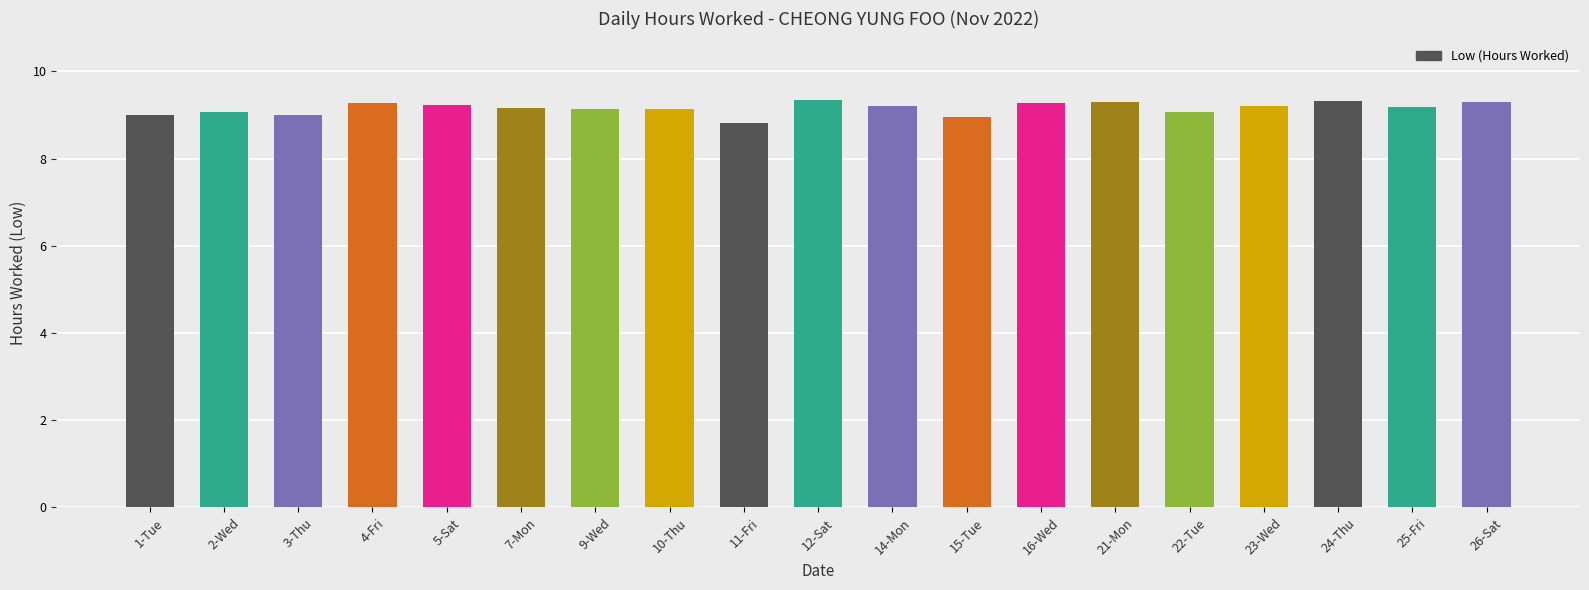

What position from the left is 22-Tue?

15